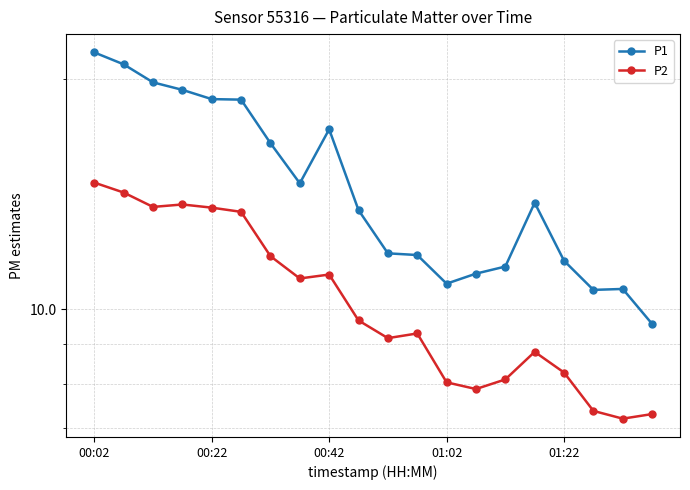

True or false: P2 has a value of 3.8 at 9.

False